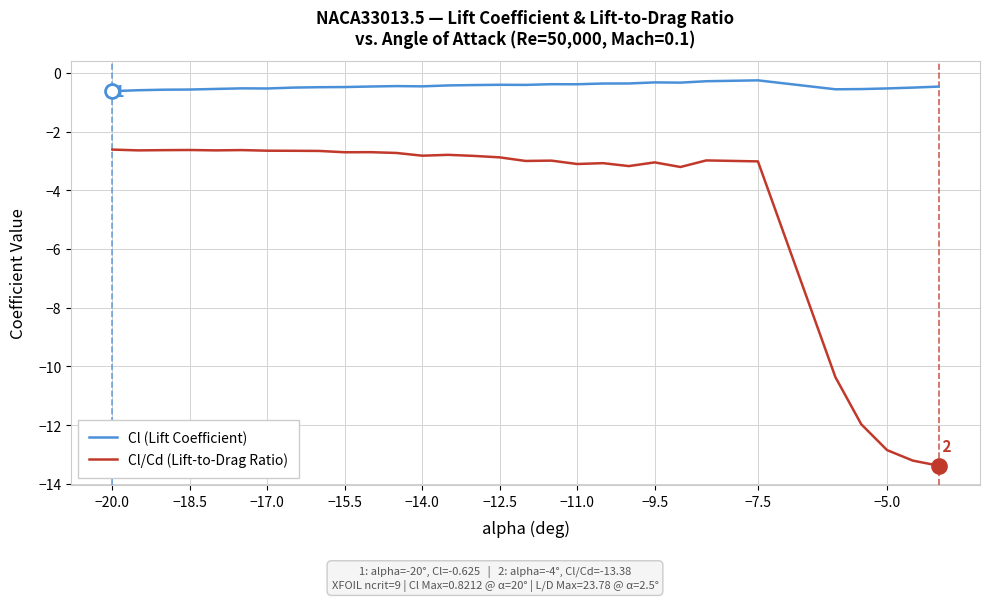

True or false: Cl (Lift Coefficient) has more than 2 interior local peaks.

True